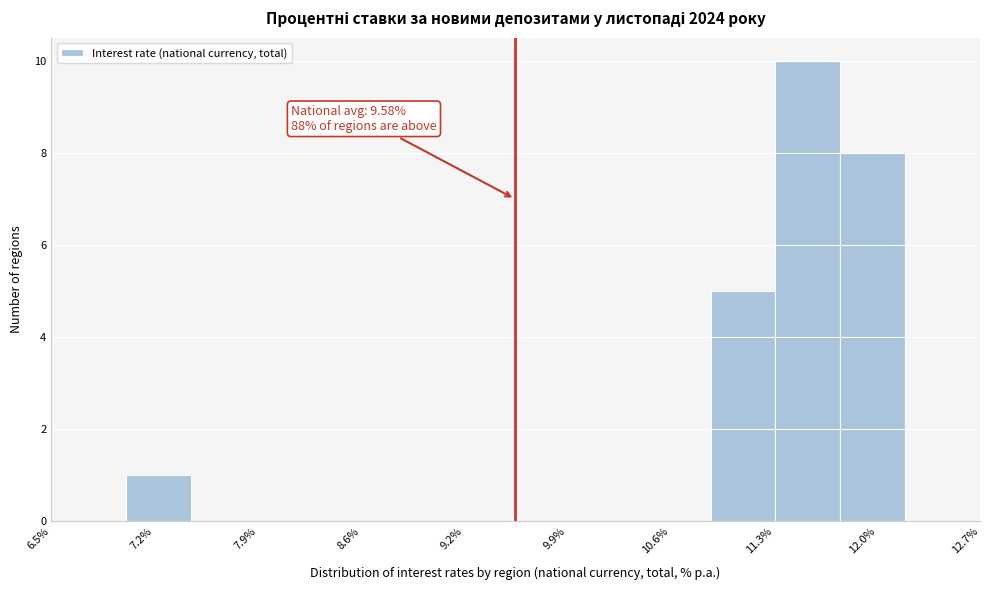

Which range on the x-axis has the tallest bar?

11.3 to 11.8